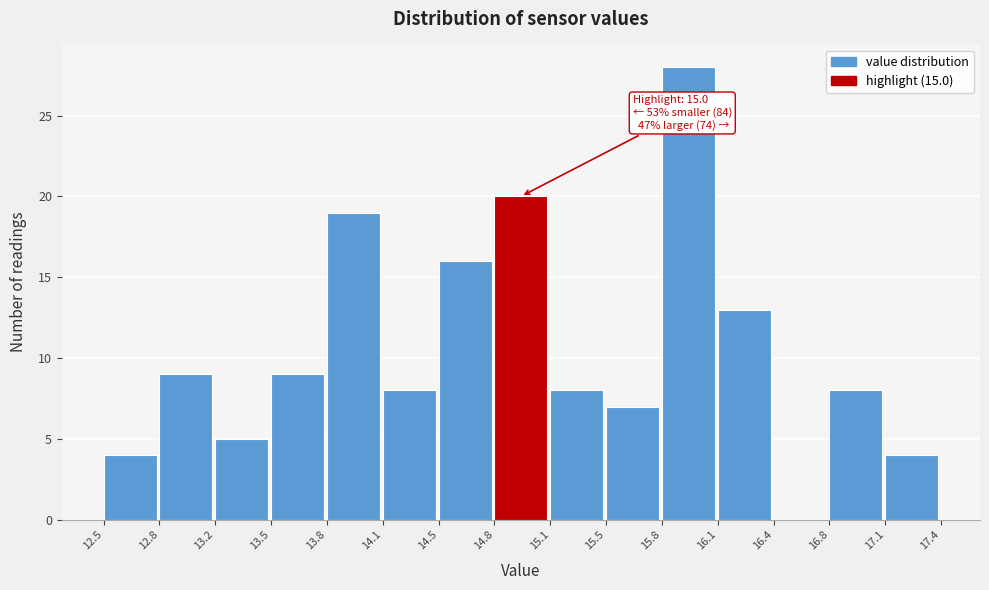

Which range on the x-axis has the tallest bar?

15.8 to 16.1